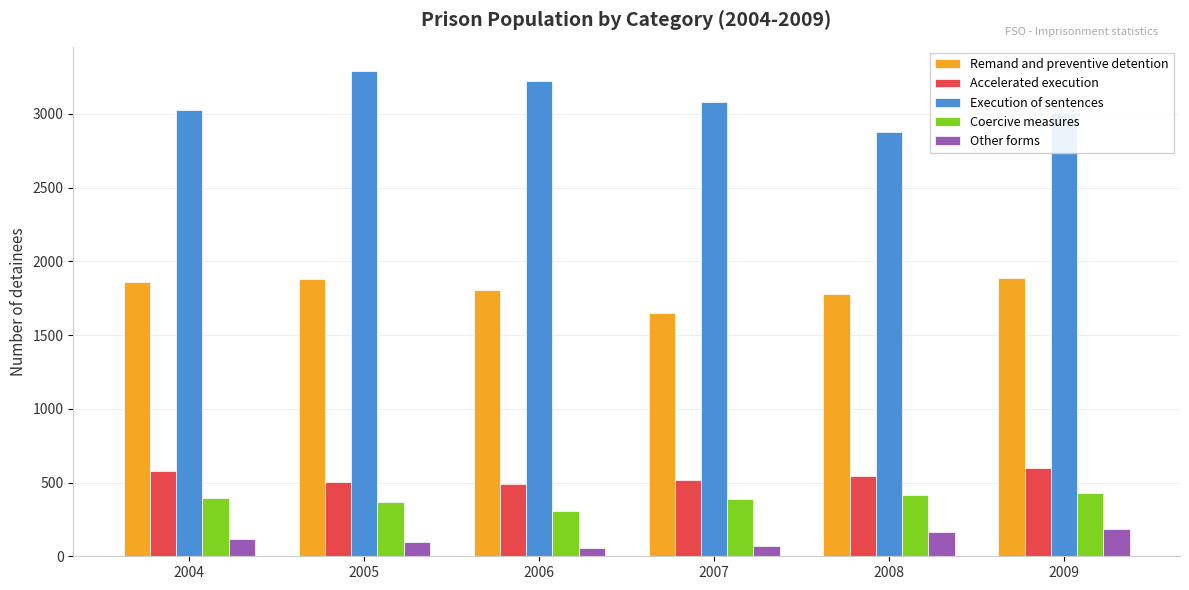

How many categories are shown in the chart?

6